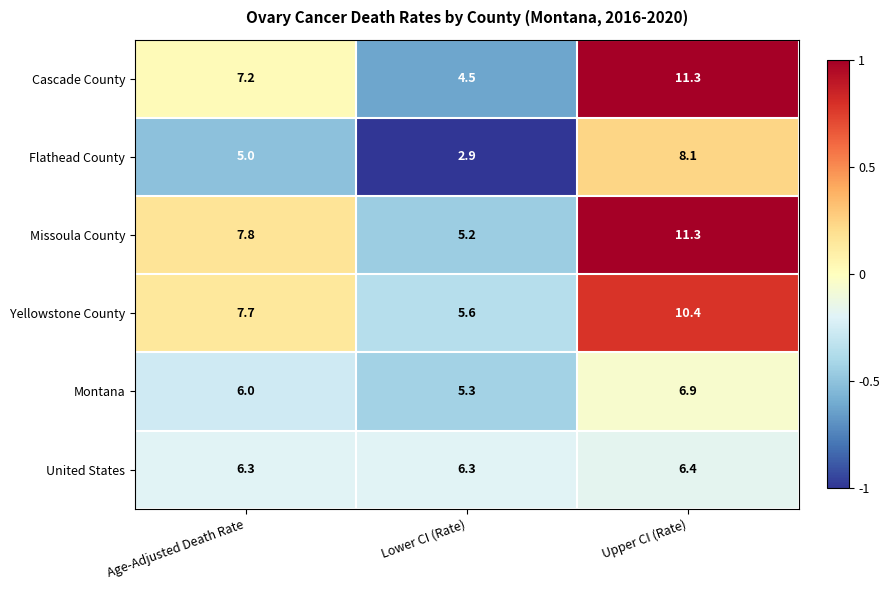

What is the average value of the Missoula County series?

8.1